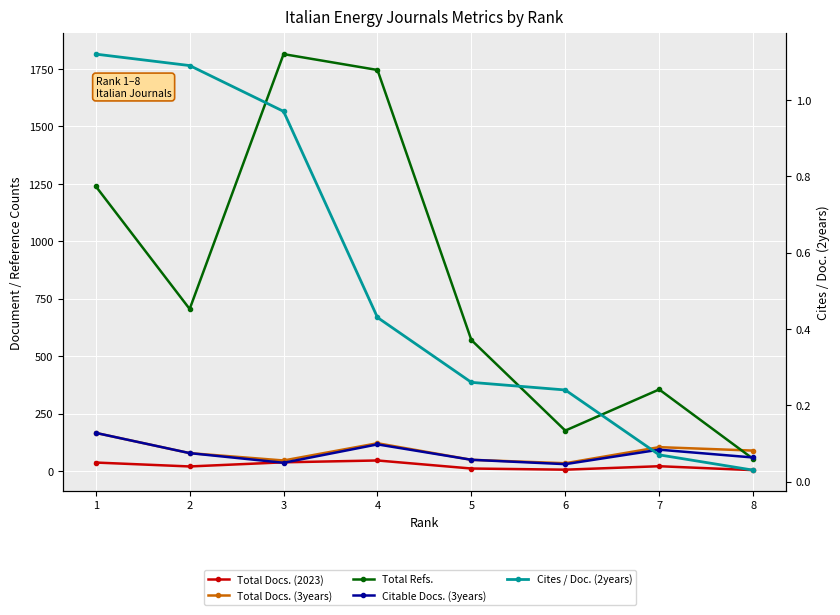

Which category has the highest value across all series?

3